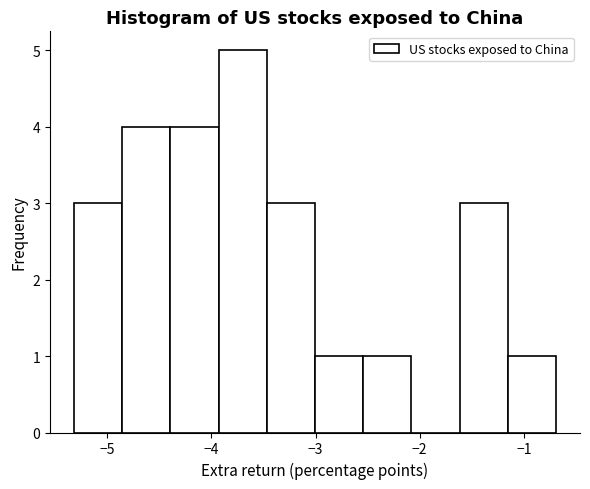

Over which range of the x-axis is the bar tallest?

-3.9 to -3.5